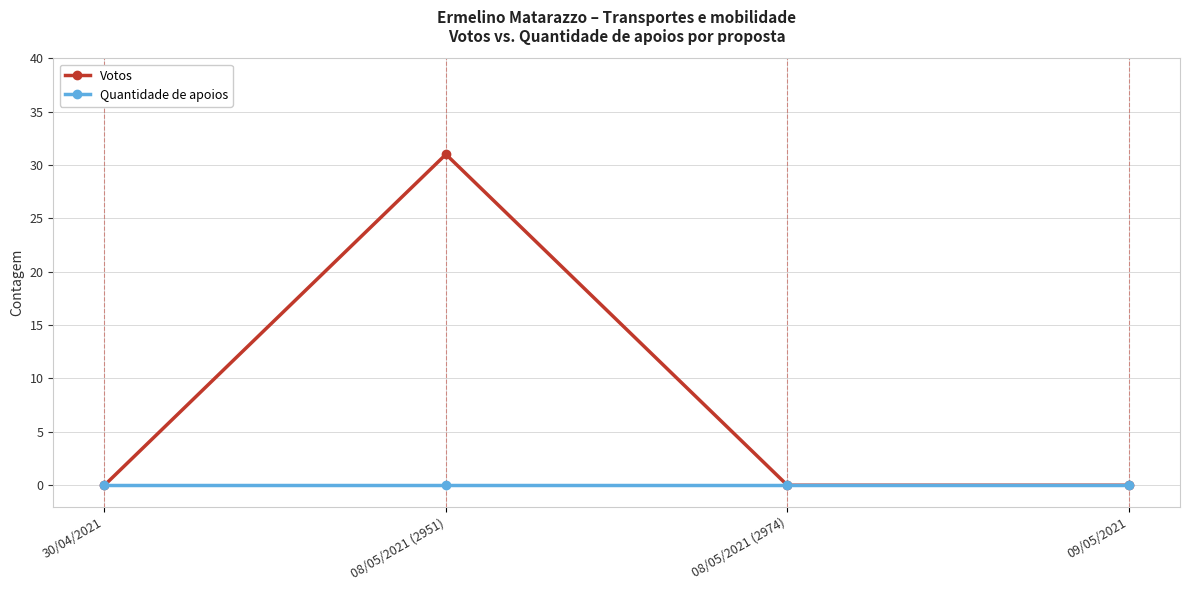

Is it true that Quantidade de apoios equals 0 at 30/04/2021?

True